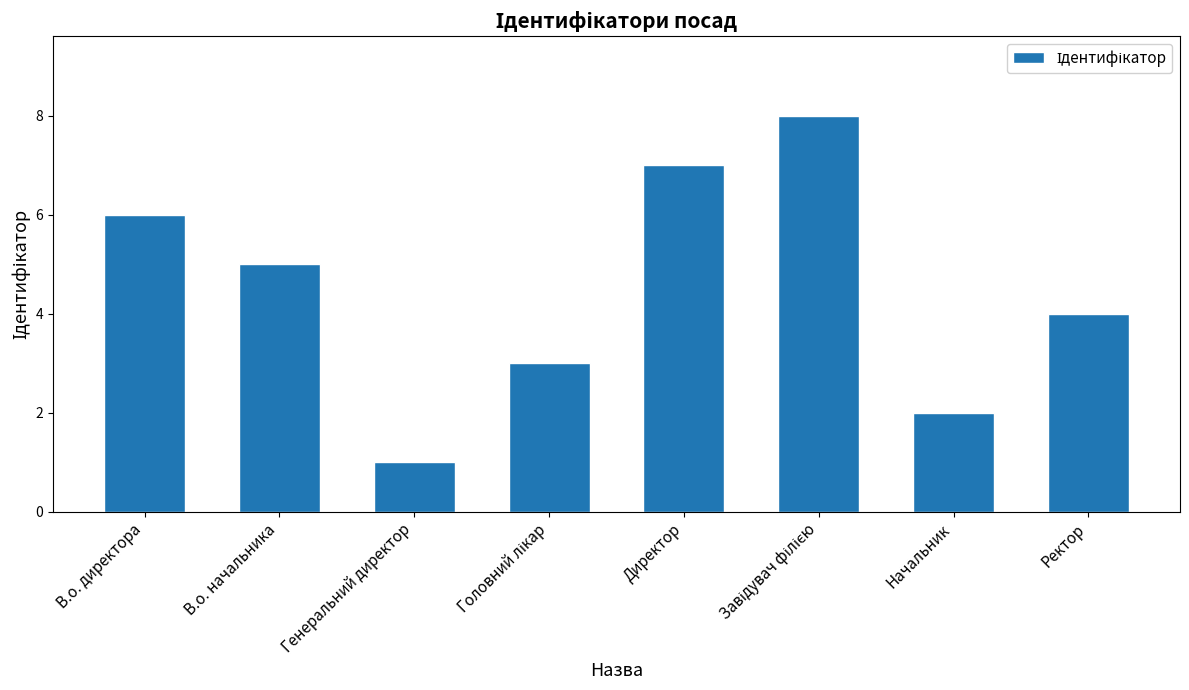

Are the bars grouped side by side (vs. stacked)?

No